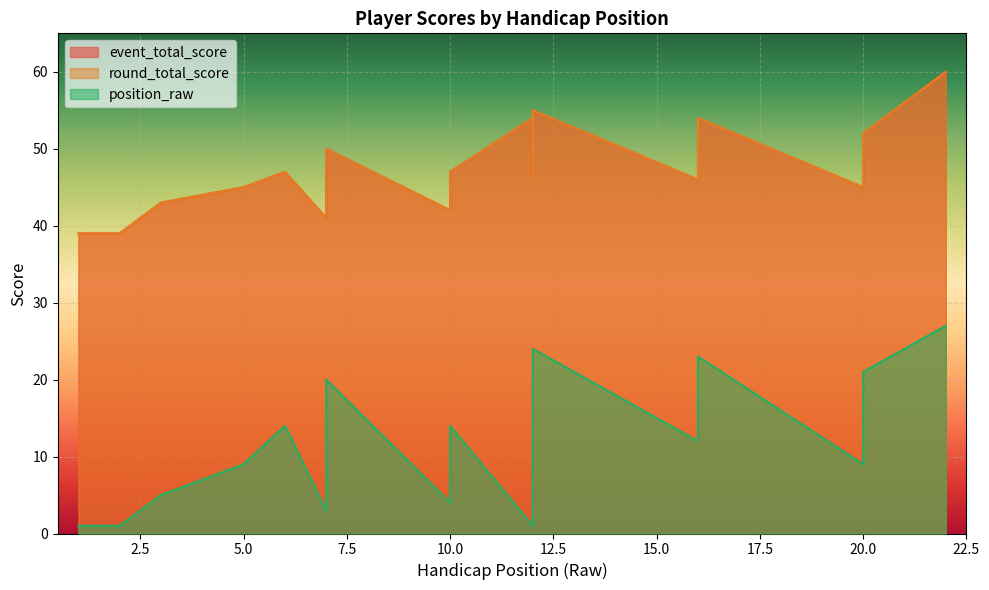

How many interior local valleys does the round_total_score series have?

5